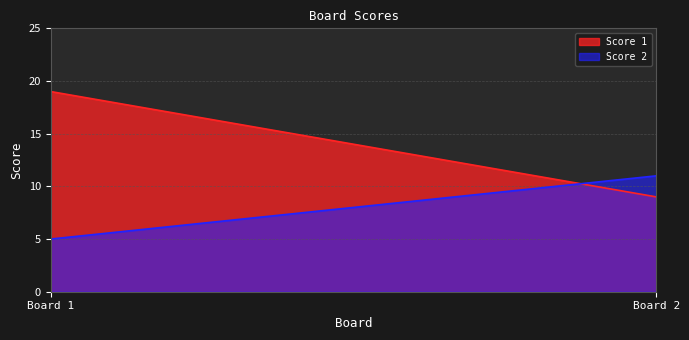

Which series has the largest range (max minus min)?

Score 1